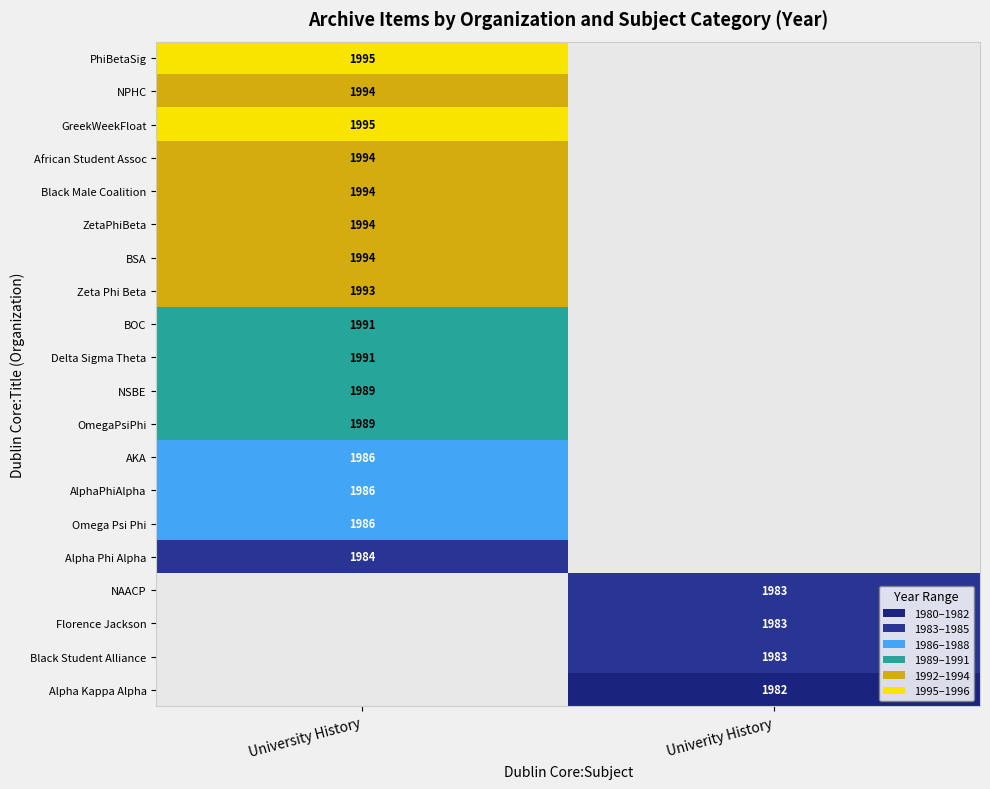

Which has a higher value, Univerity History or University History?

University History